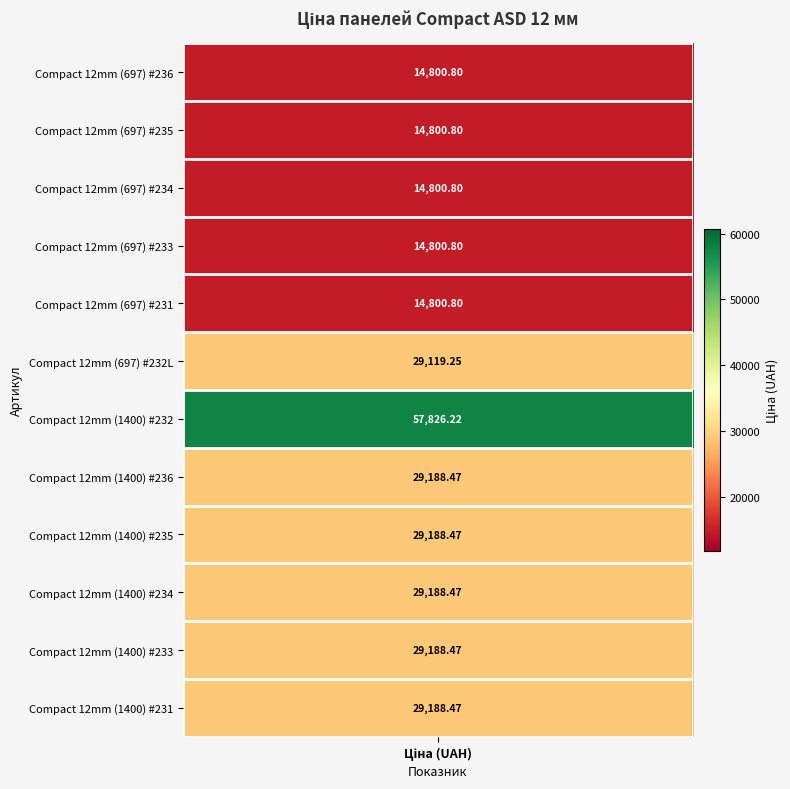

What is the difference between the maximum and second lowest values?

43025.4